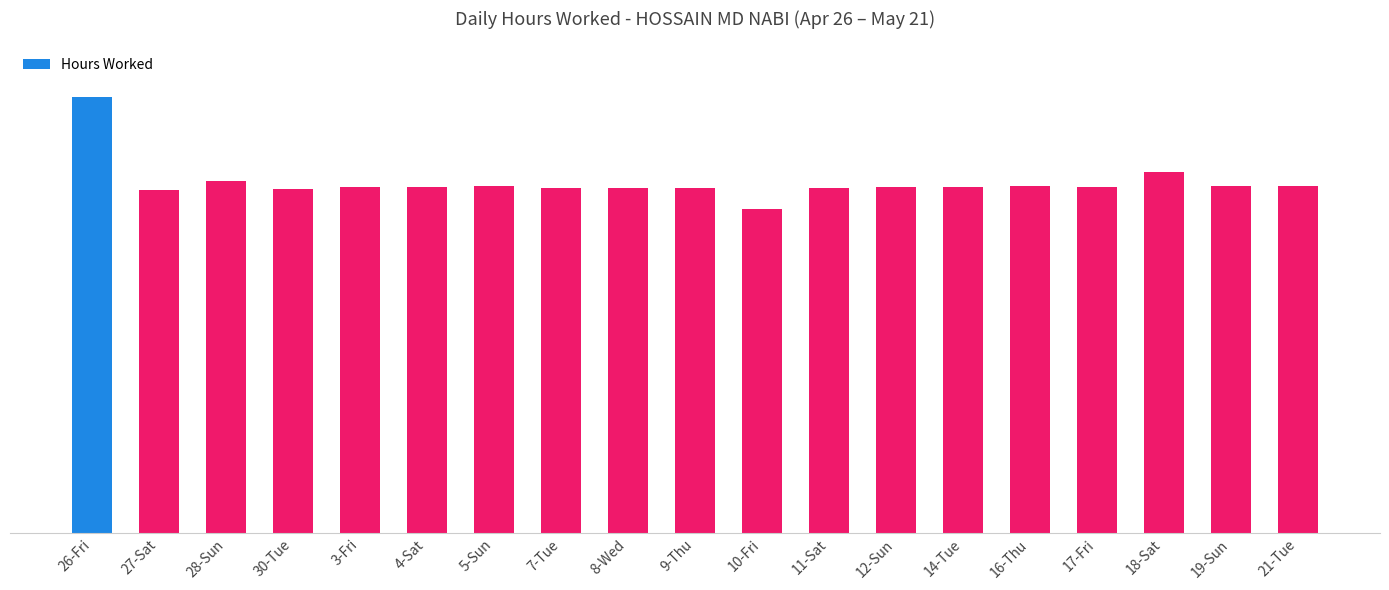

Are the bars horizontal?

No